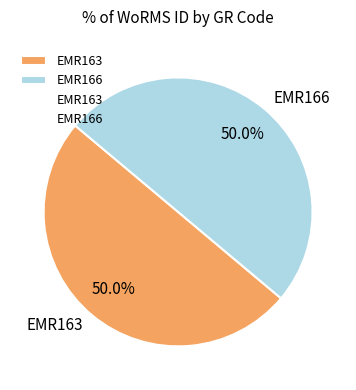

How many segments does this pie chart have?

2